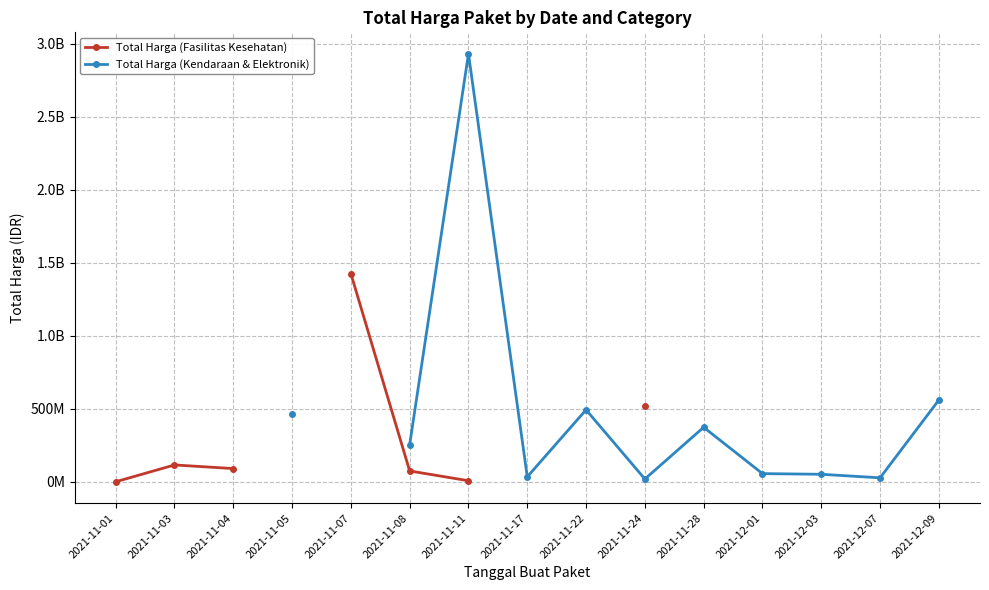

What value does the data have at 2021-11-01?

333600